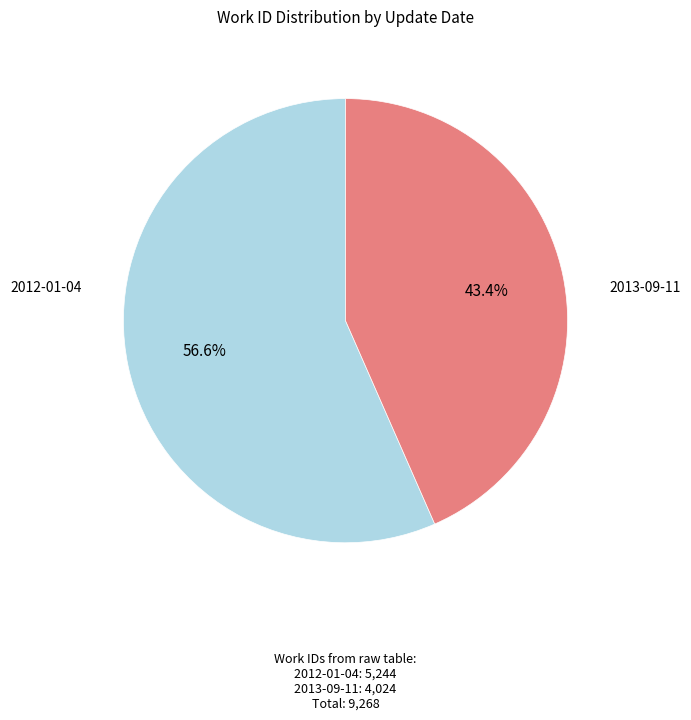

Is there a majority slice in this chart?

Yes